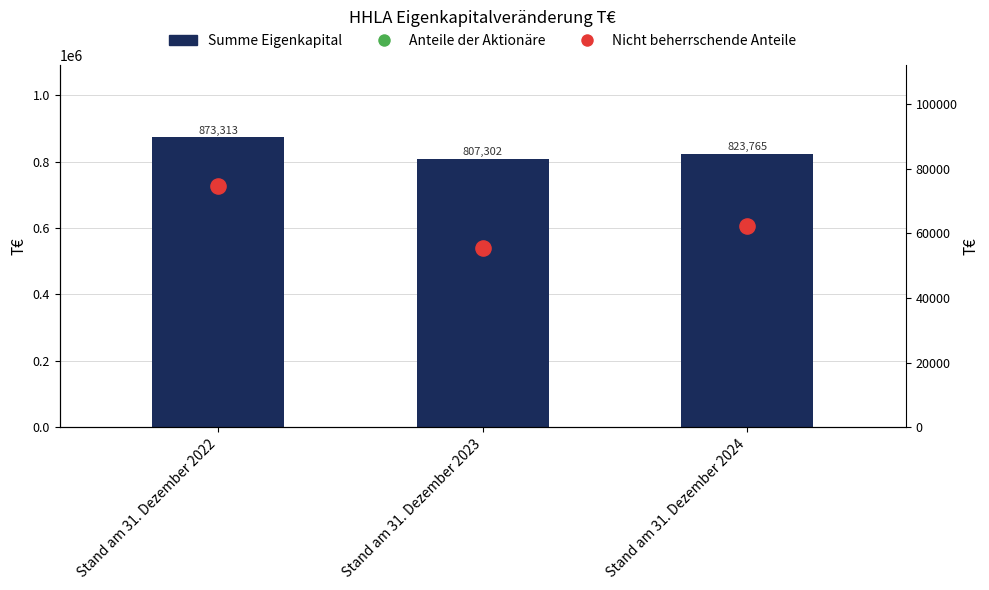

What is the total value across all series at Stand am 31. Dezember 2022?

1746627